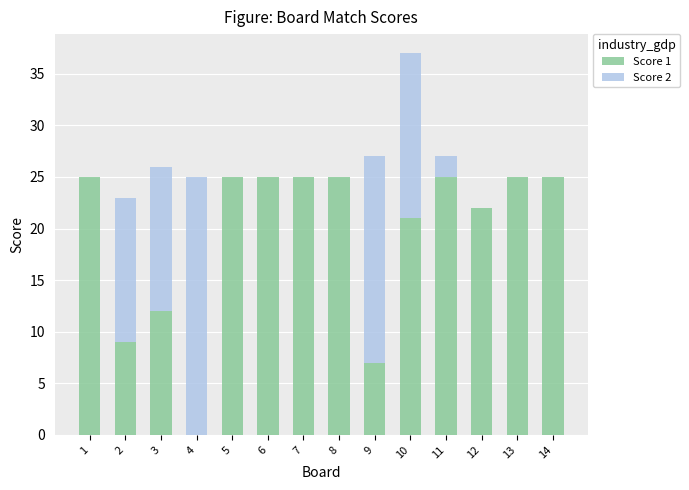

What is the total value across all series at 5?

25